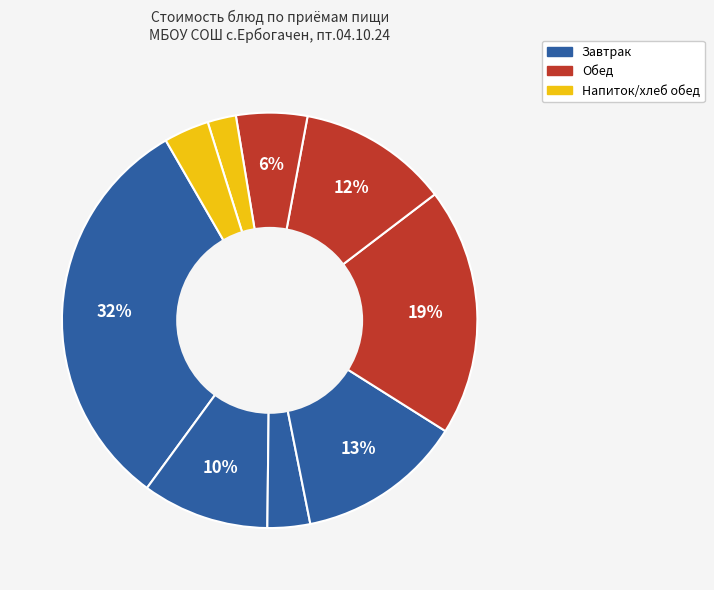

How many segments does this pie chart have?

9